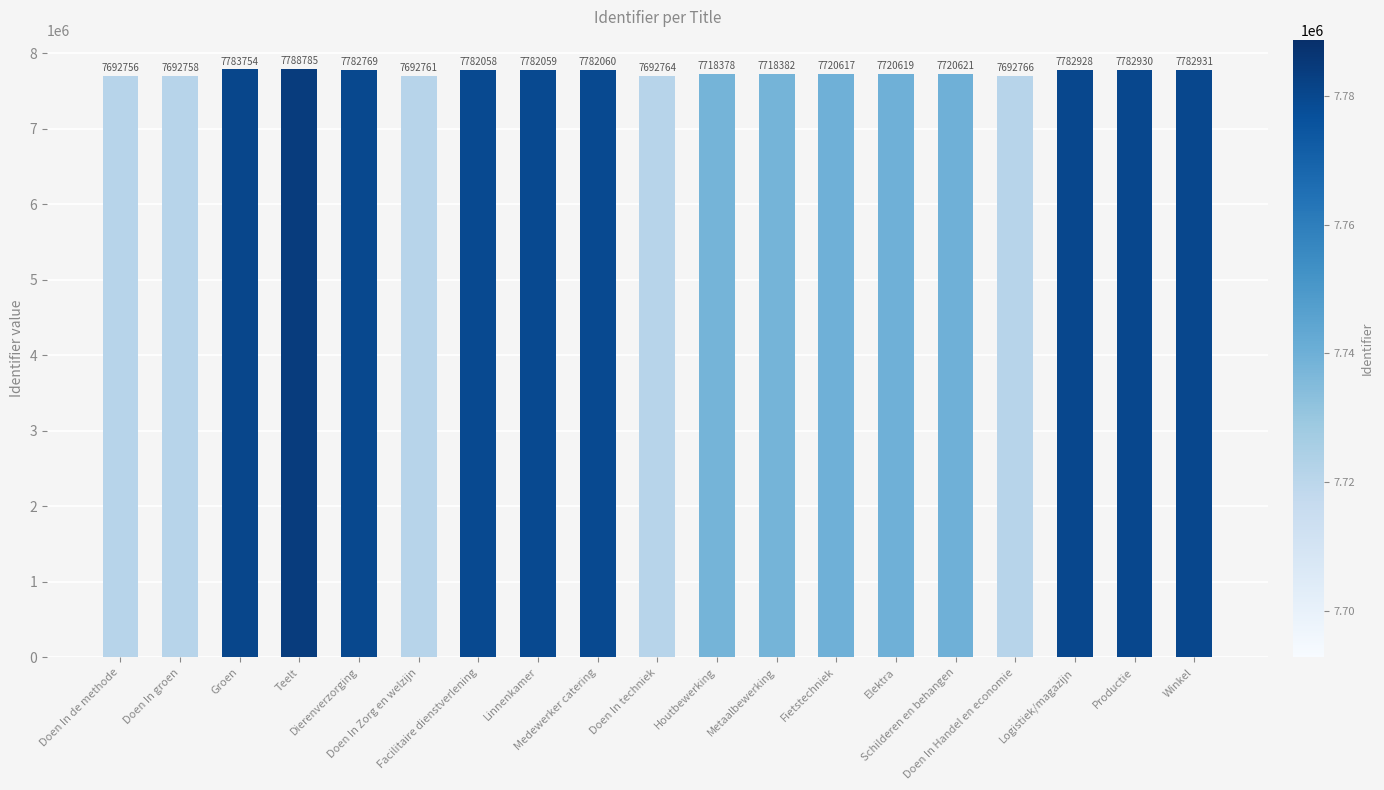

What is the label of the 11th bar from the left?

Houtbewerking